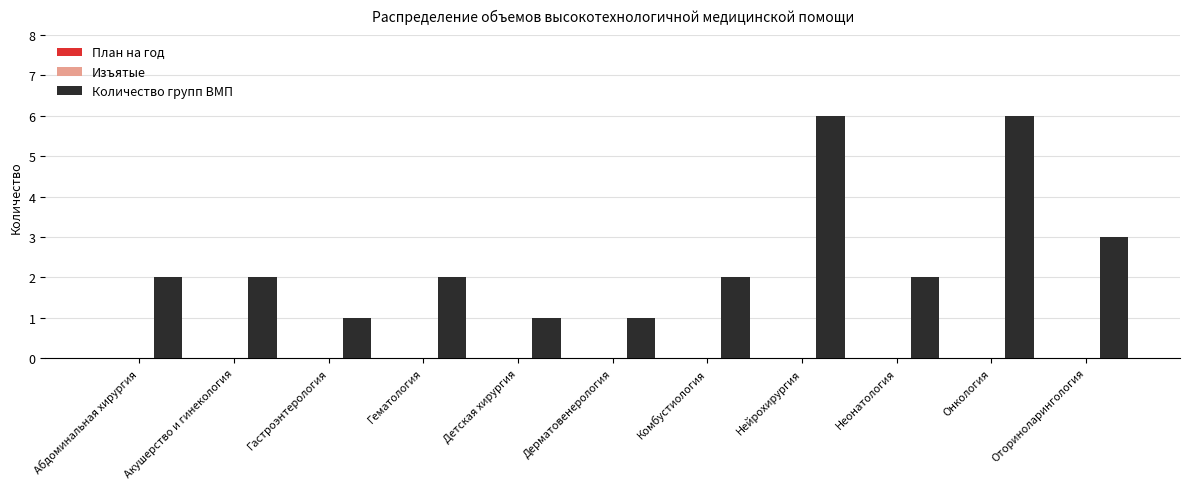

How many bars are there in total?

11